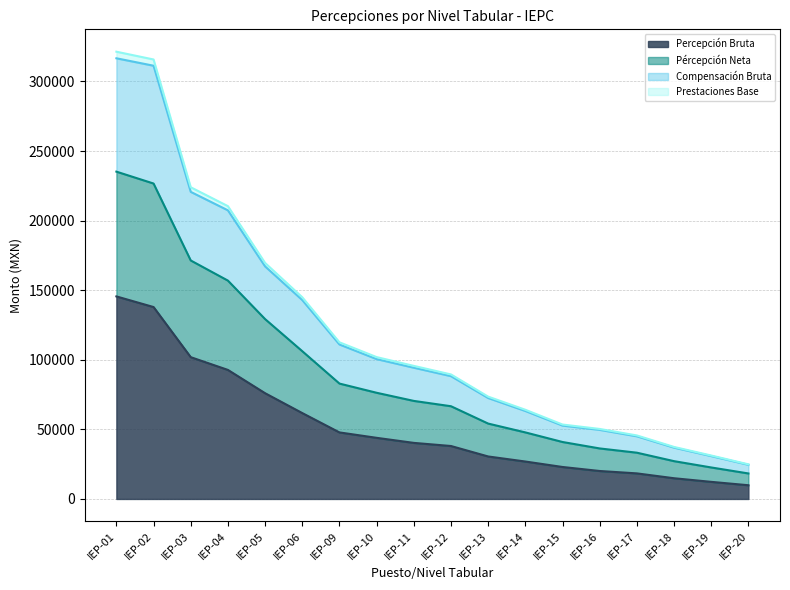

True or false: Percepción Bruta and Compensación Bruta intersect in this chart.

False